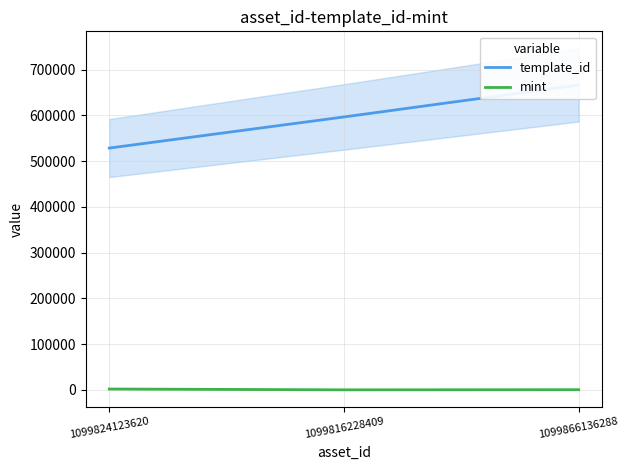

What are all the series names shown in the legend?

template_id, mint